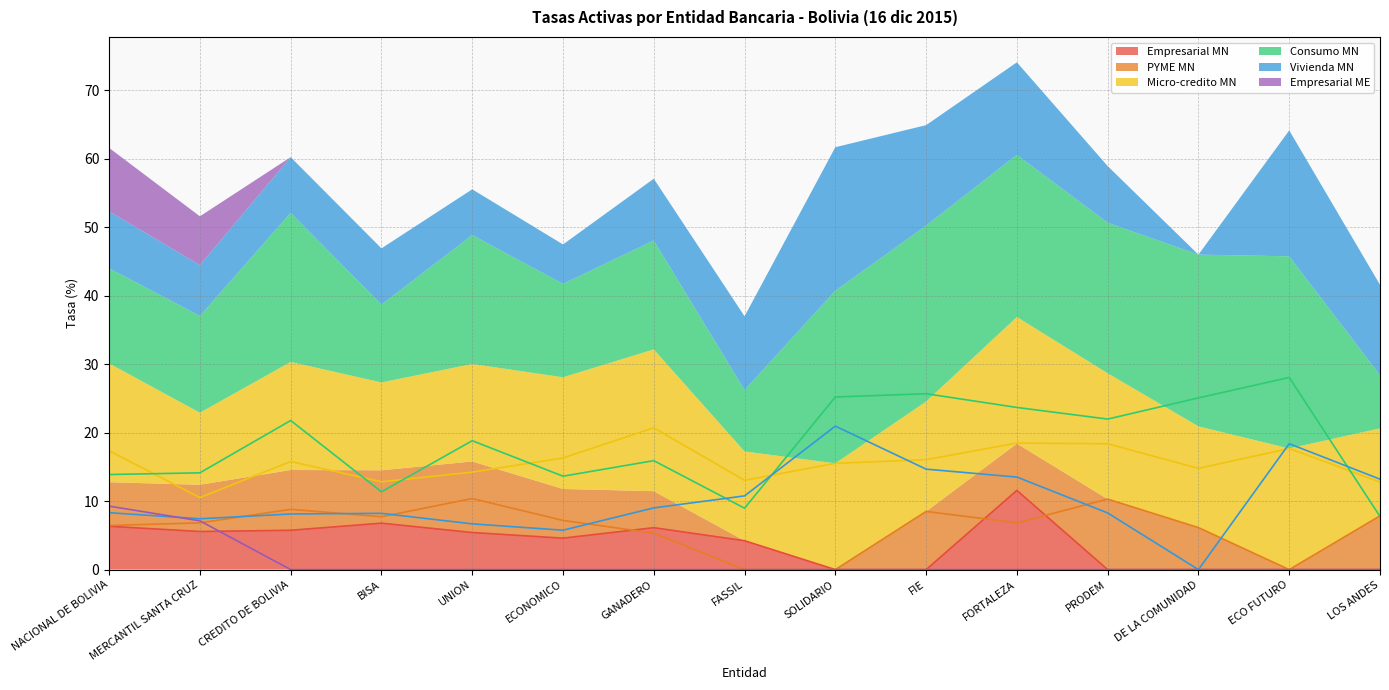

Does the chart display data point markers on the line(s)?

No